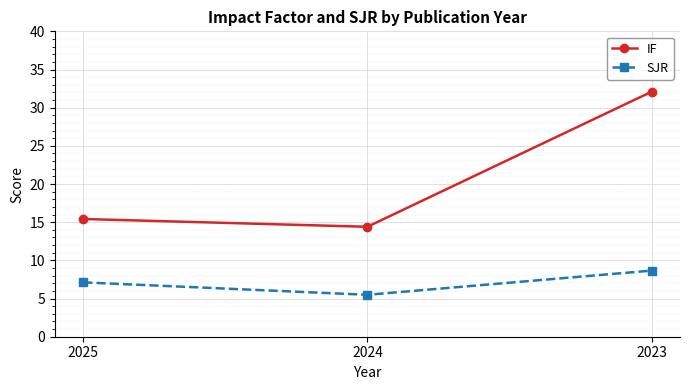

What is the difference between the highest and lowest values at 2023?

23.4